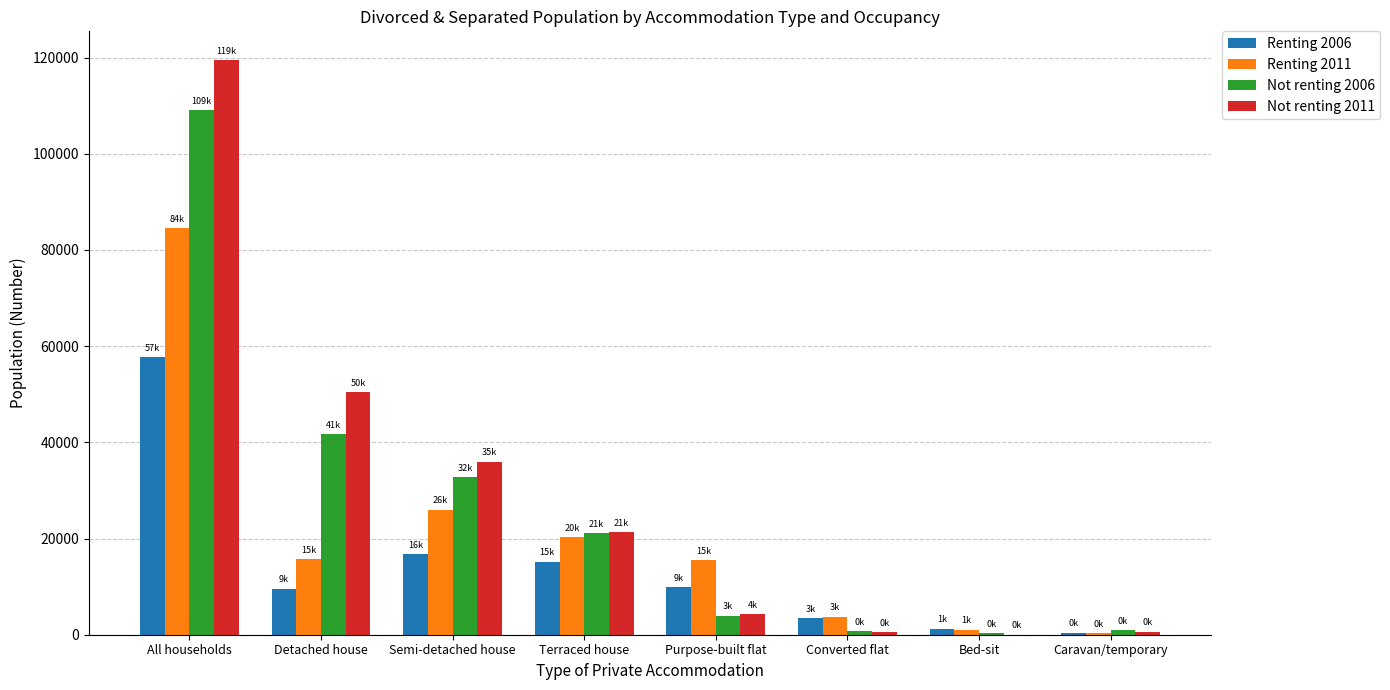

What is the difference between the Not renting 2006 values at Terraced house and Caravan/temporary?

20216